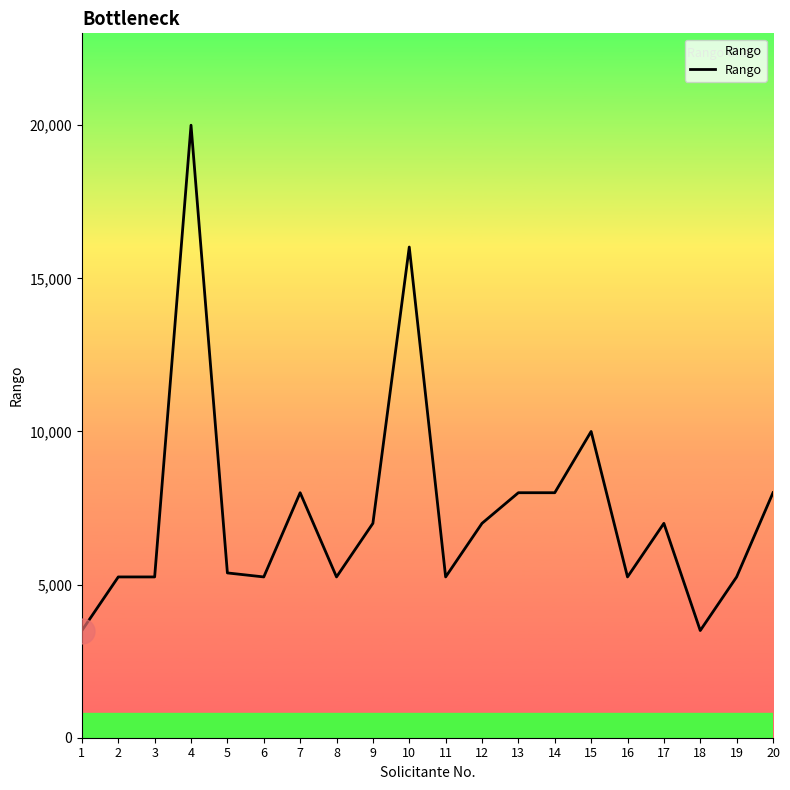

Reading left to right, transcribe all the data shown in this chart.

1=3500	2=5250	3=5250	4=20000	5=5381	6=5250	7=8000	8=5250	9=7000	10=16022	11=5250	12=7000	13=8000	14=8000	15=10000	16=5250	17=7000	18=3500	19=5250	20=8000